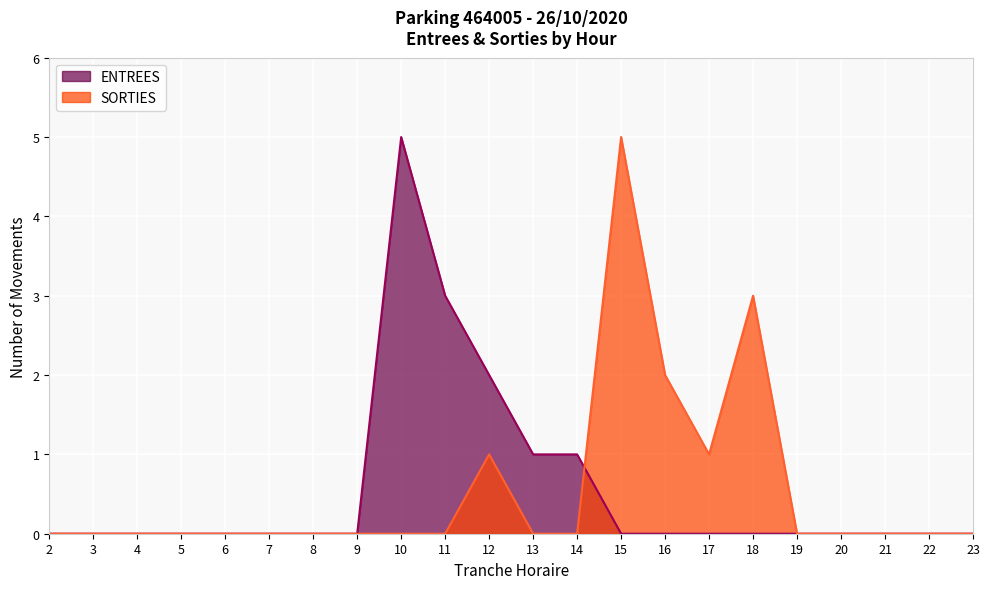

Does the chart display data point markers on the line(s)?

No